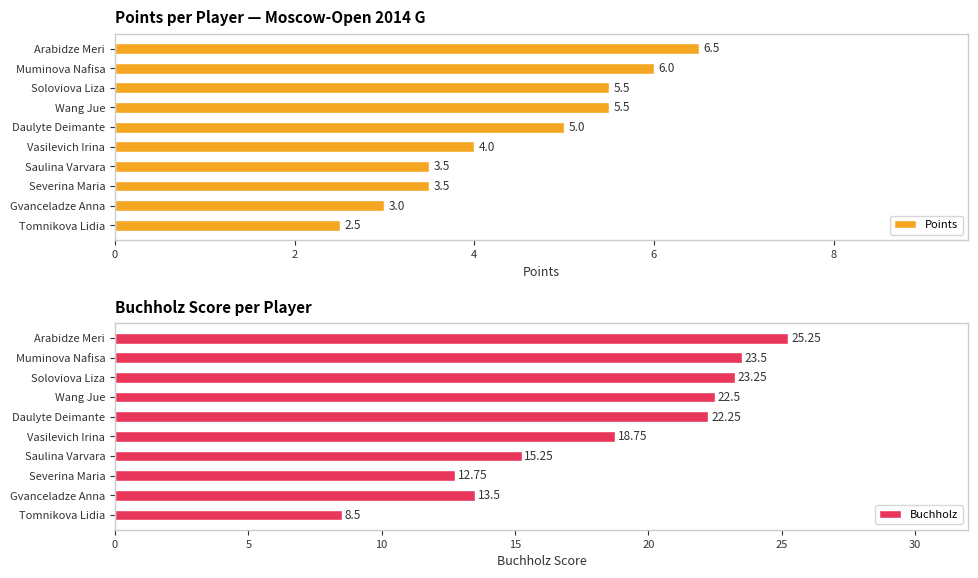

How many data points does each series have?

10